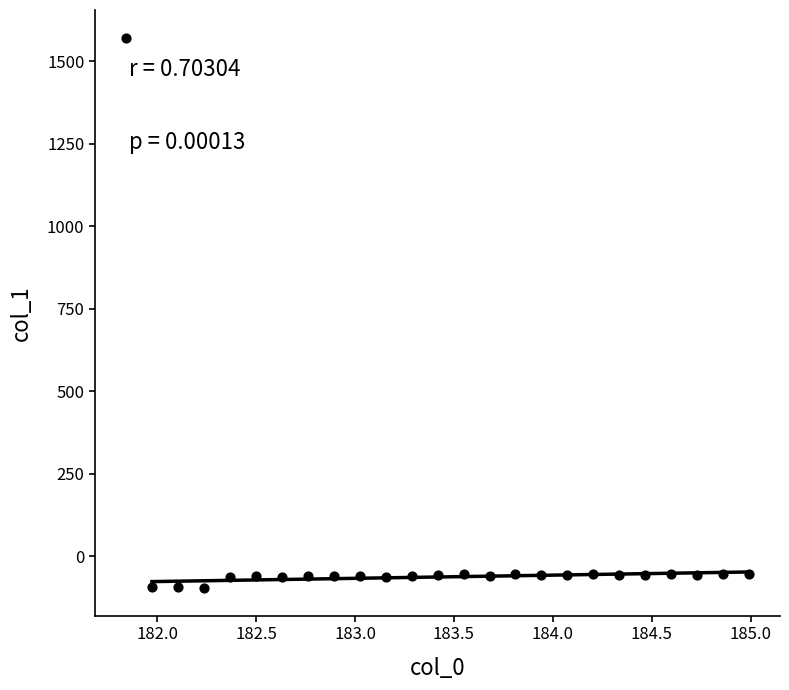

What is the range of X values (max minus min)?

3.1